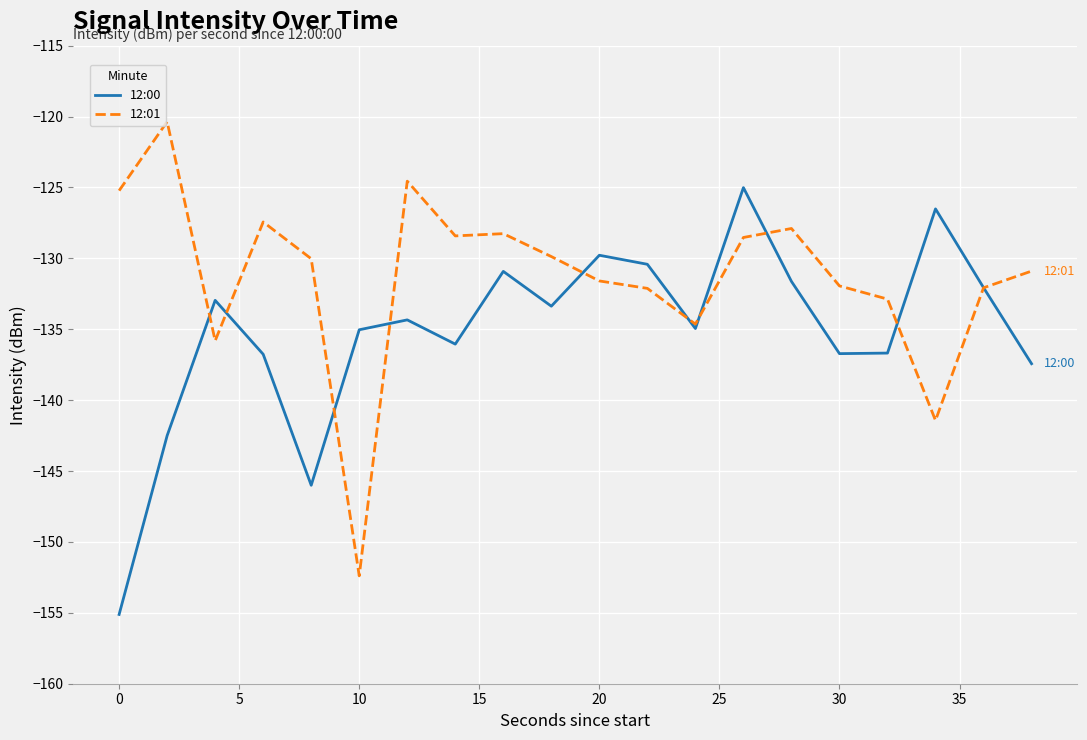

What is the maximum value for 12:01?

-120.4